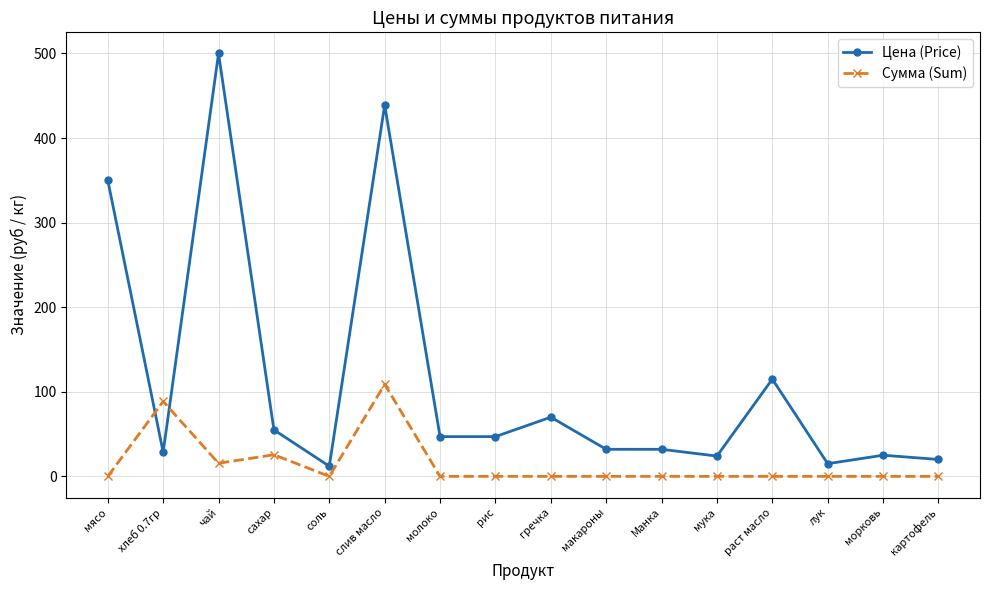

How many data points in Сумма (Sum) are above 0?

4